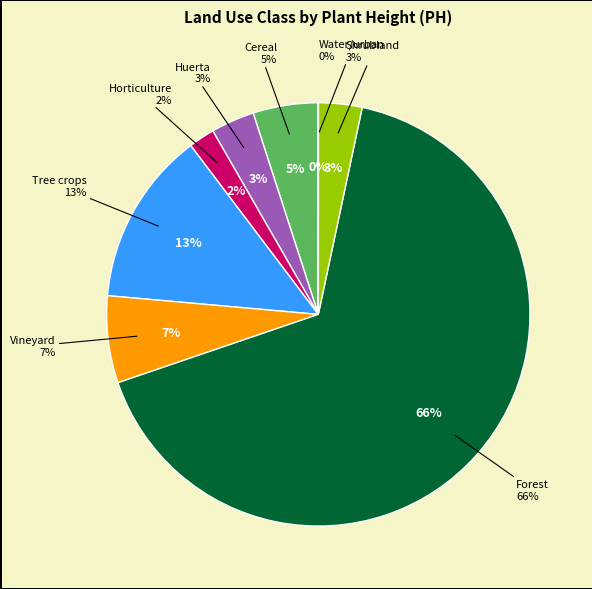

The Cereal slice represents 5% of the pie. True or false?

True